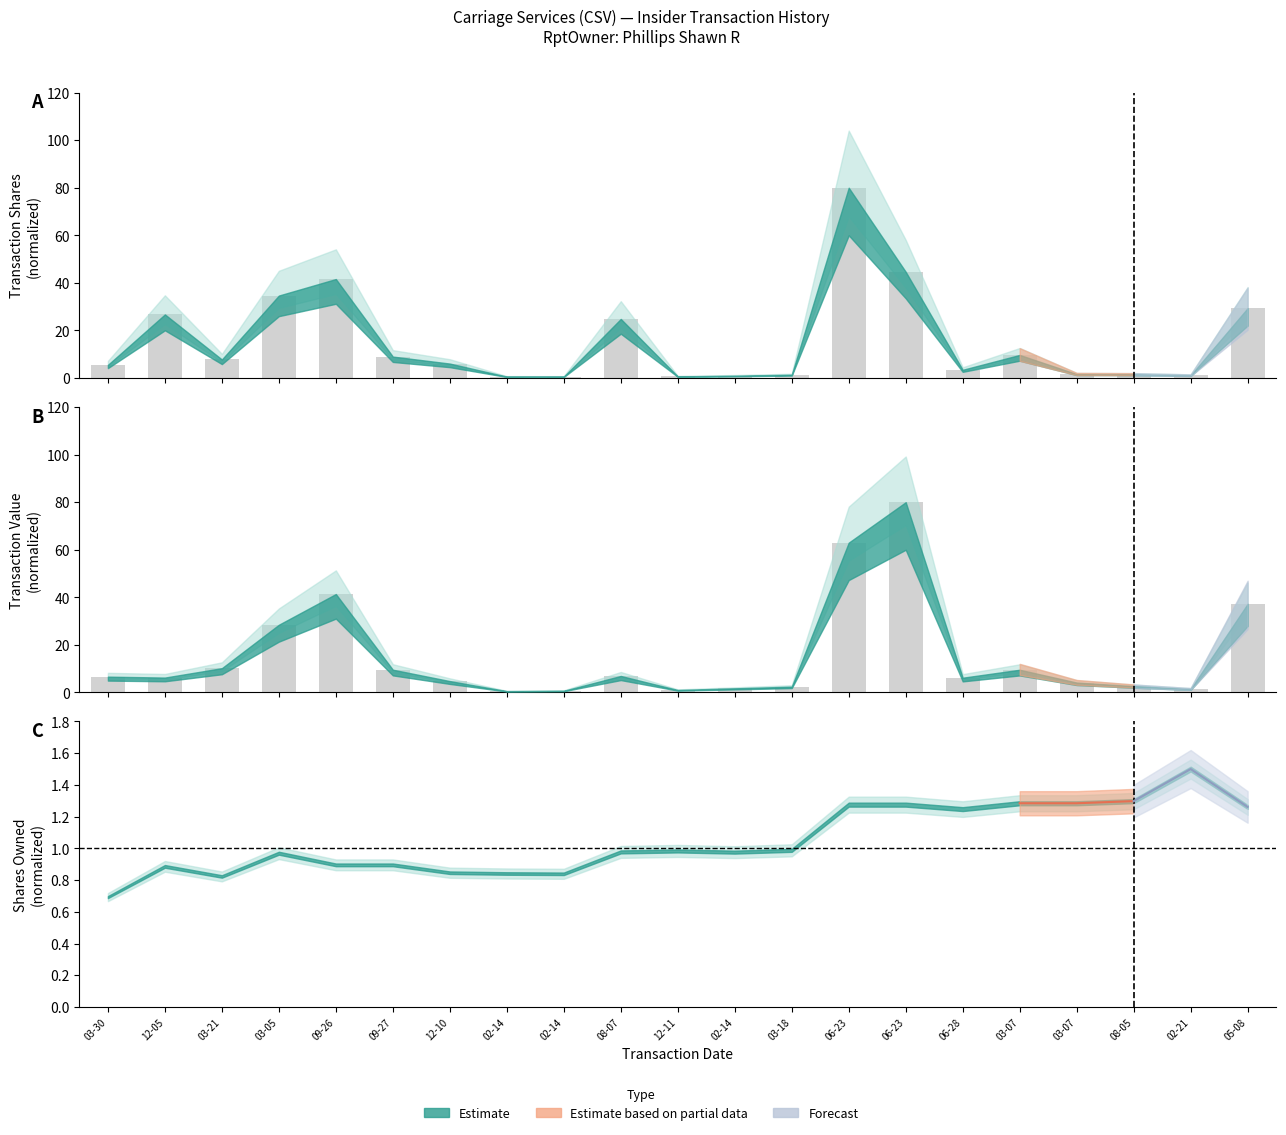

What is the difference between the maximum and minimum values in the transactionShares series?

79.4